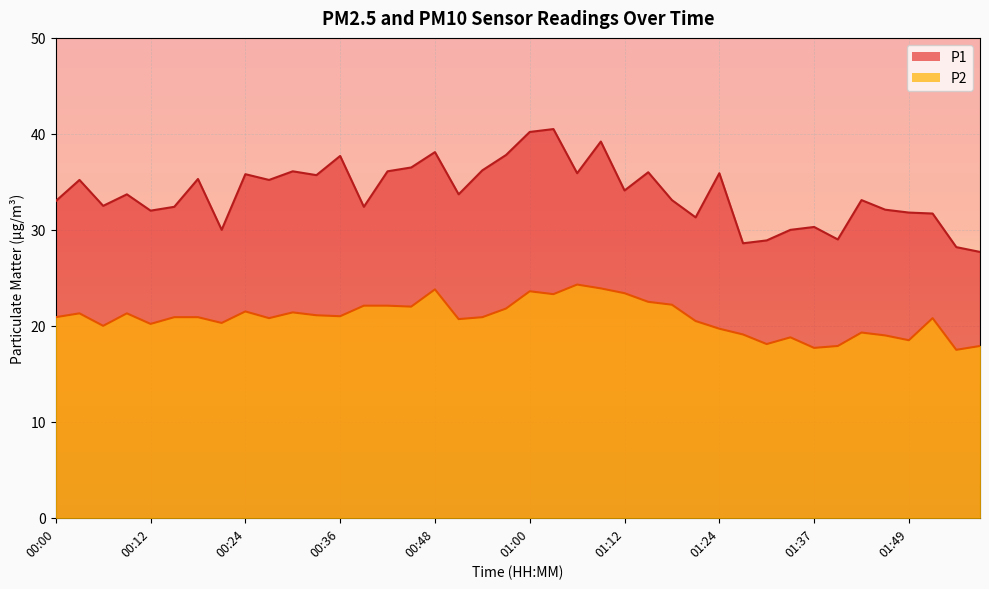

Reading left to right, what are all the values shown in this chart?

P1: 00:00=33.0	00:03=35.2	00:06=32.5	00:09=33.7	00:12=32.0	00:15=32.4	00:18=35.3	00:21=30.0	00:24=35.8	00:27=35.2	00:30=36.1	00:33=35.7	00:36=37.7	00:39=32.4	00:42=36.1	00:45=36.5	00:48=38.1	00:51=33.7	00:54=36.2	00:57=37.8	01:00=40.2	01:03=40.5	01:06=35.9	01:09=39.2	01:12=34.1	01:15=36.0	01:18=33.1	01:21=31.3	01:24=35.9	01:28=28.6	01:31=28.9	01:34=30.0	01:37=30.3	01:40=29.0	01:43=33.1	01:46=32.1	01:49=31.8	01:52=31.7	01:55=28.2	01:58=27.7
P2: 00:00=20.9	00:03=21.3	00:06=20.0	00:09=21.3	00:12=20.2	00:15=20.9	00:18=20.9	00:21=20.3	00:24=21.5	00:27=20.8	00:30=21.4	00:33=21.1	00:36=21.0	00:39=22.1	00:42=22.1	00:45=22.0	00:48=23.8	00:51=20.7	00:54=20.9	00:57=21.8	01:00=23.6	01:03=23.3	01:06=24.3	01:09=23.9	01:12=23.4	01:15=22.5	01:18=22.2	01:21=20.5	01:24=19.7	01:28=19.1	01:31=18.1	01:34=18.8	01:37=17.7	01:40=17.9	01:43=19.3	01:46=19.0	01:49=18.5	01:52=20.8	01:55=17.5	01:58=17.9